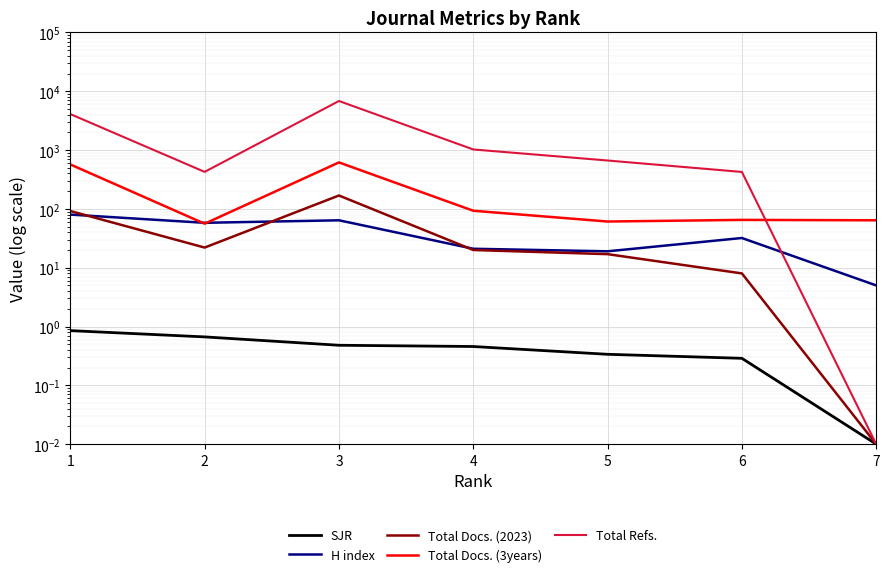

True or false: H index has more than 0 points higher than both neighbors.

True